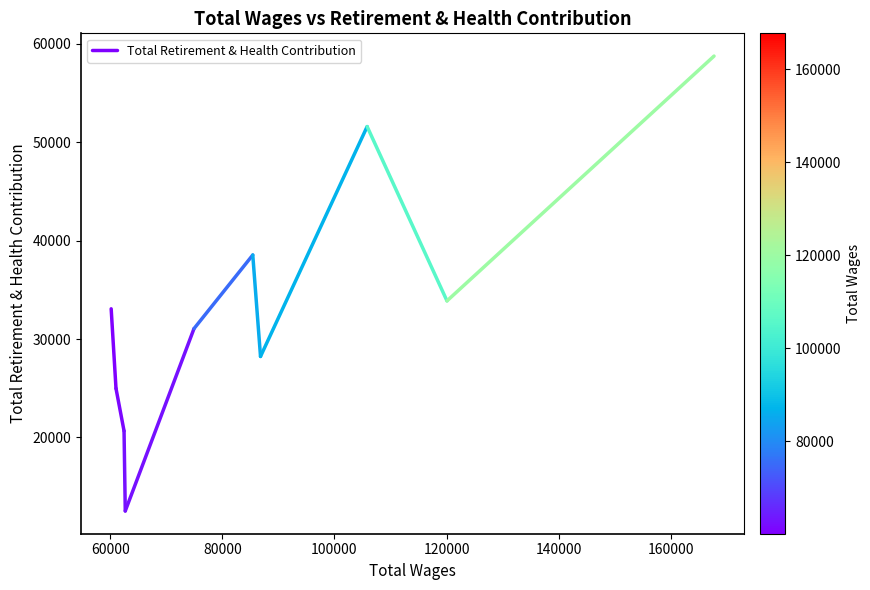

The value at 40000 is 53885. True or false?

False